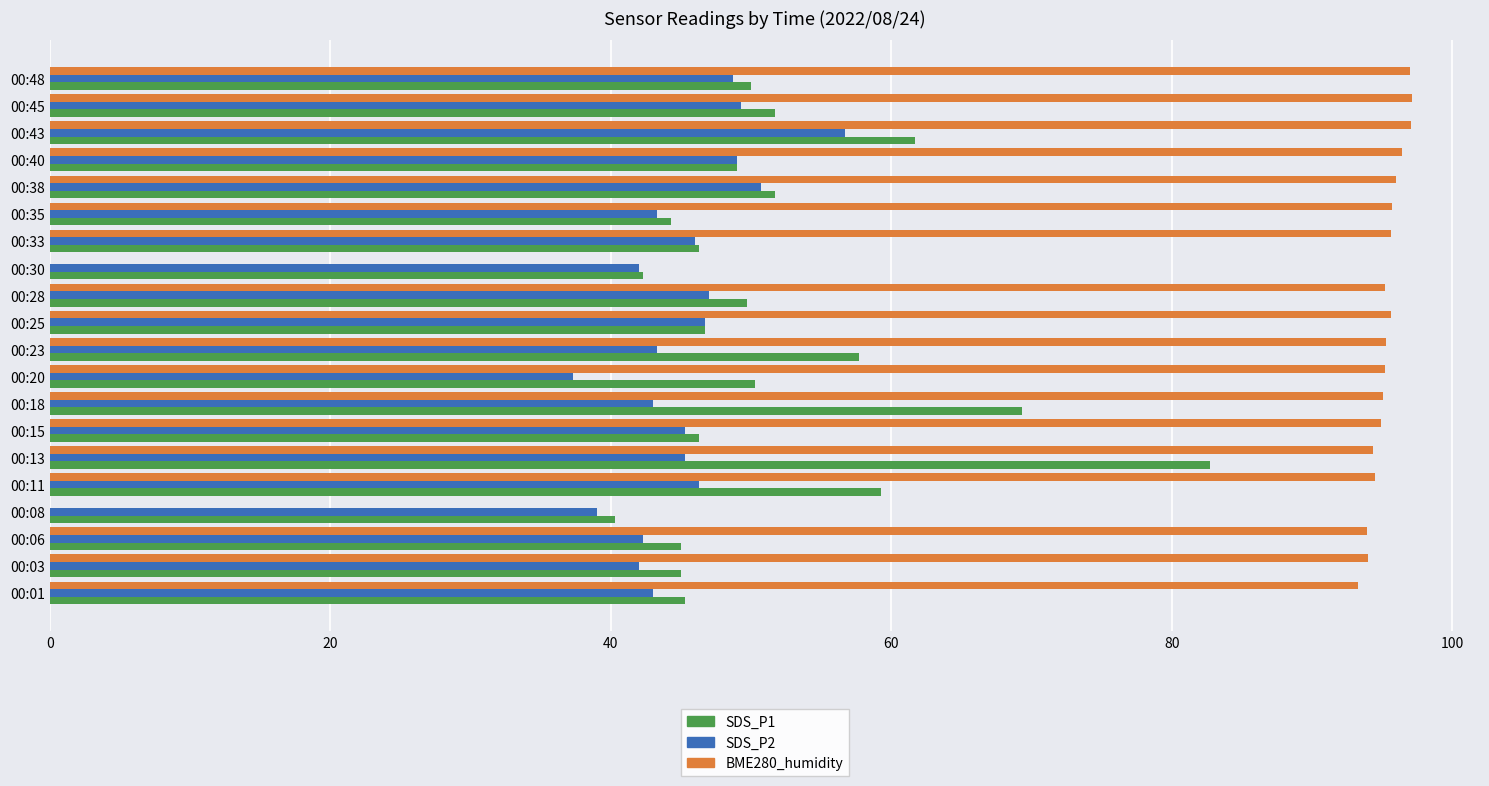

Which series has the widest spread of values?

BME280_humidity